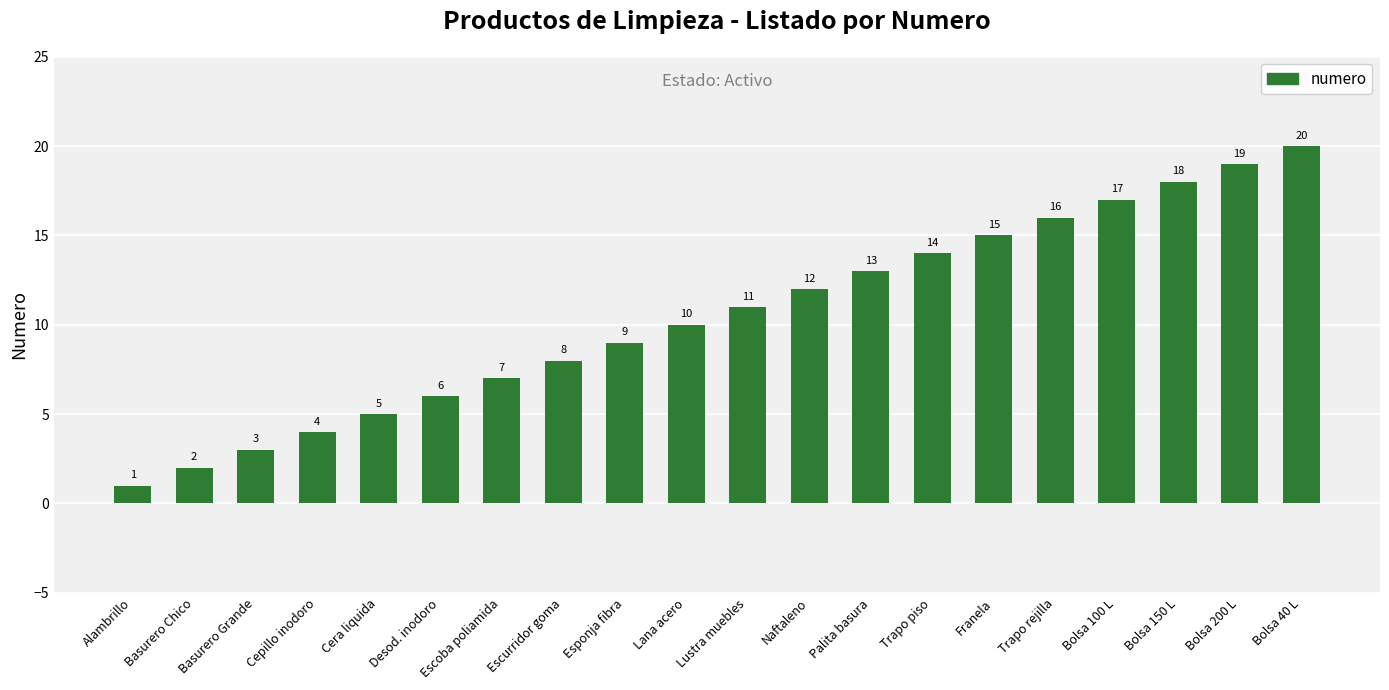

What is the difference between the values at Franela and Cera liquida?

10